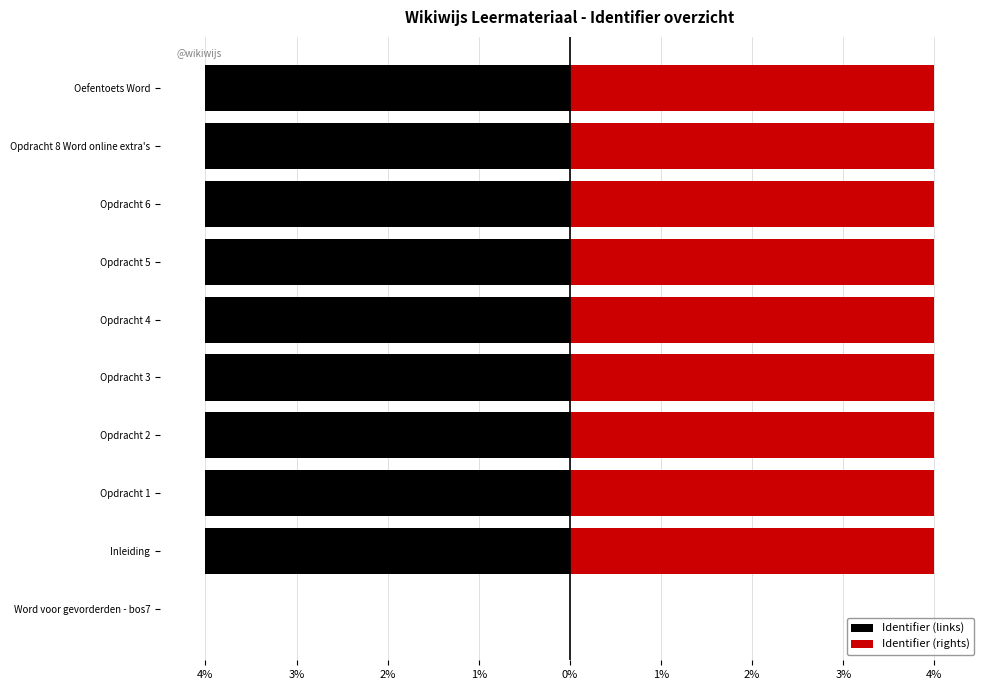

True or false: Identifier (rights) has a value of 4.0 at Opdracht 3.

True